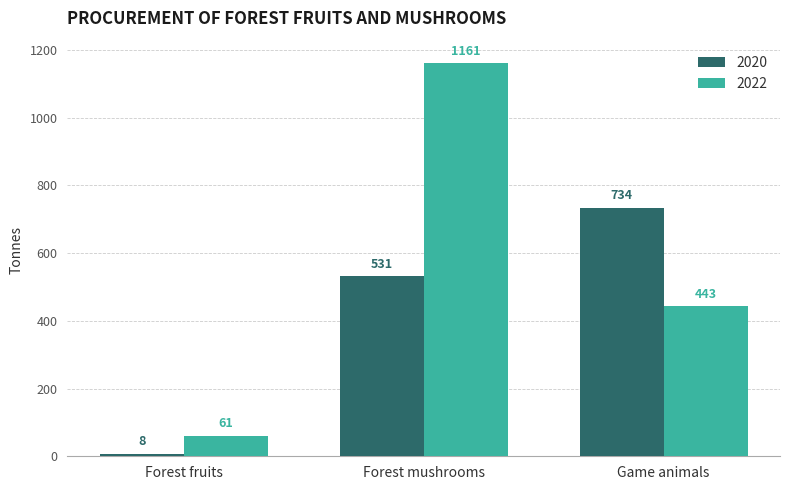

The value of 2022 at Game animals is 443. True or false?

True